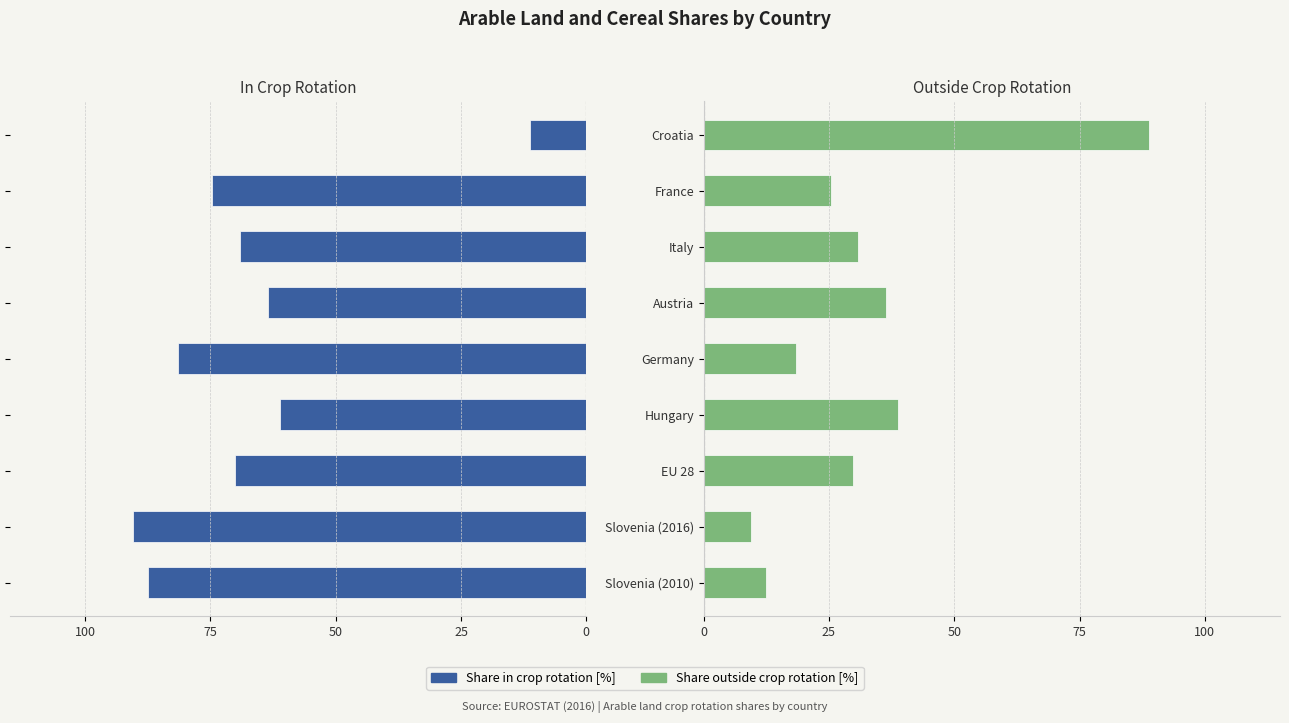

What is the difference between the second highest and second lowest values in the Share in crop rotation [%] series?

26.3